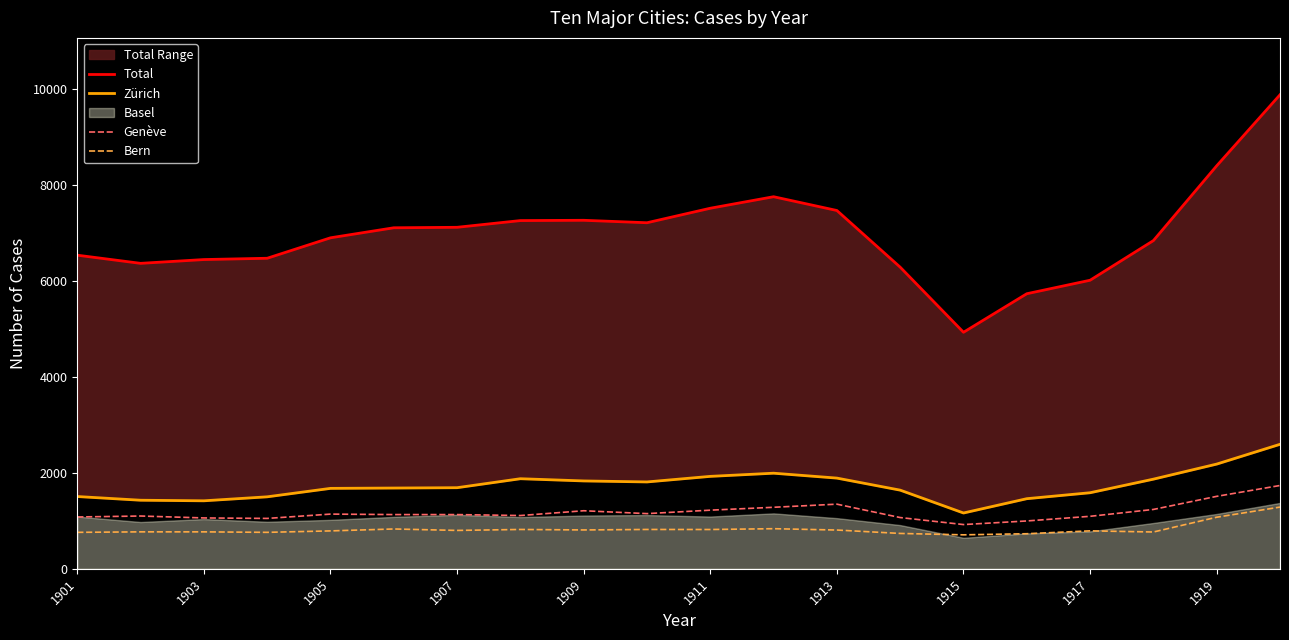

What is the highest value of the Bern series?

1286